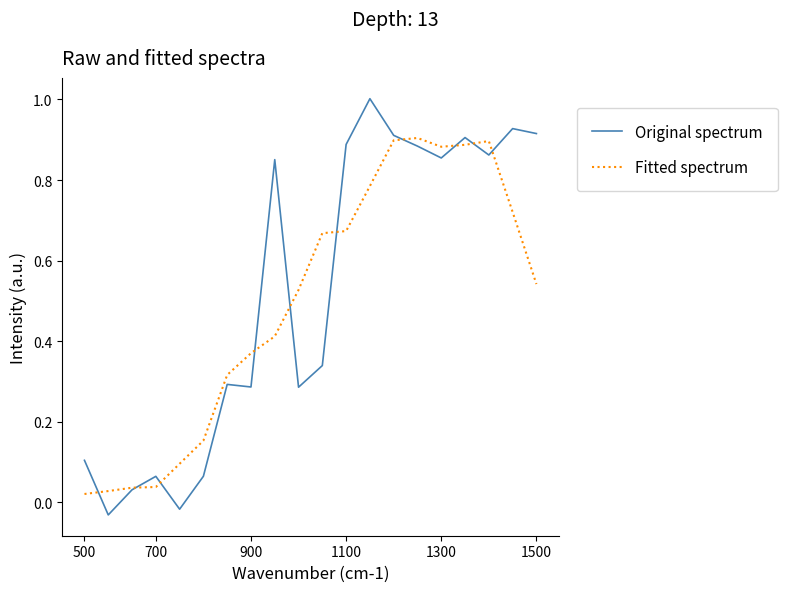

Which series has the widest spread of values?

Original spectrum